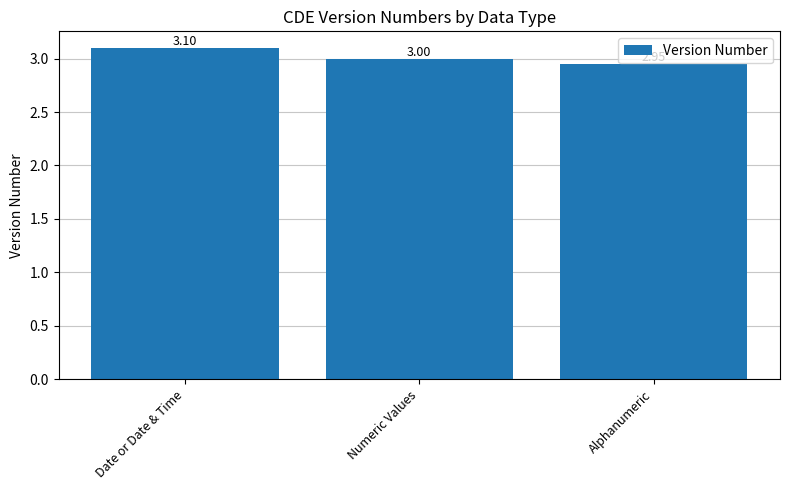

List the labels in order of value, largest first.

Date or Date & Time, Numeric Values, Alphanumeric